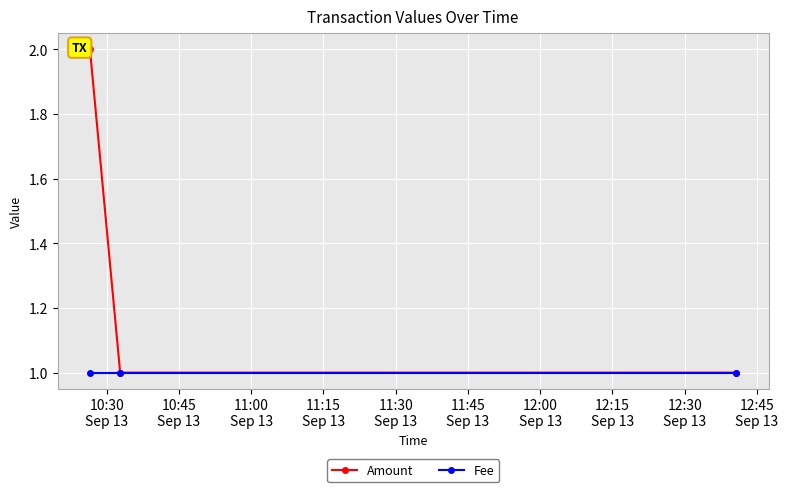

Rank the series by their maximum value, from lowest to highest.

Fee, Amount